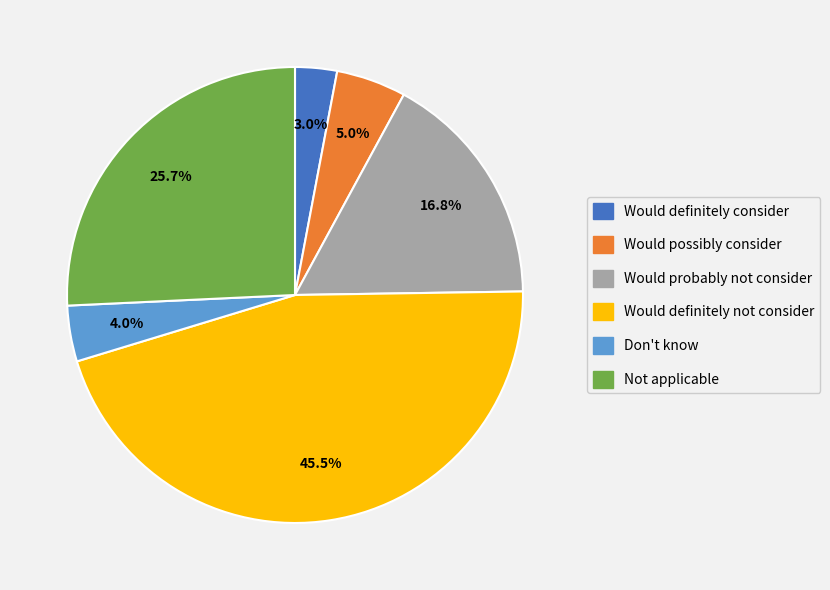

Does Don't know account for over 50% of the chart?

No